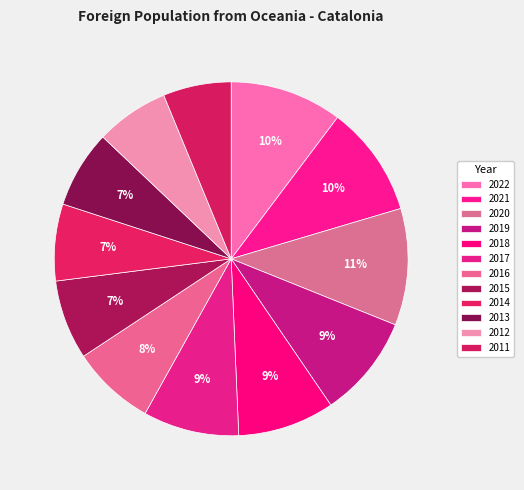

Rank the categories by value from highest to lowest.

2020, 2022, 2021, 2019, 2018, 2017, 2016, 2015, 2013, 2014, 2012, 2011